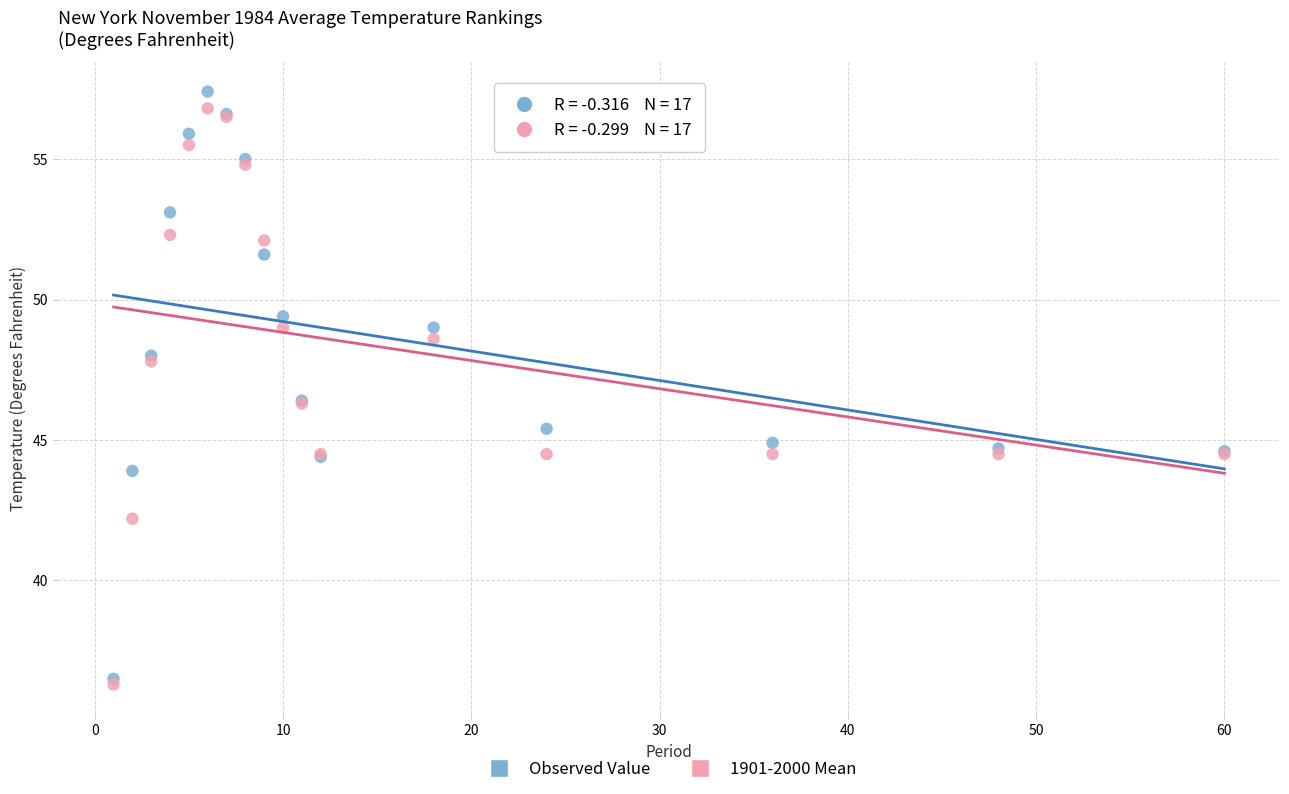

Which series contains the lowest Y value?

1901-2000 Mean